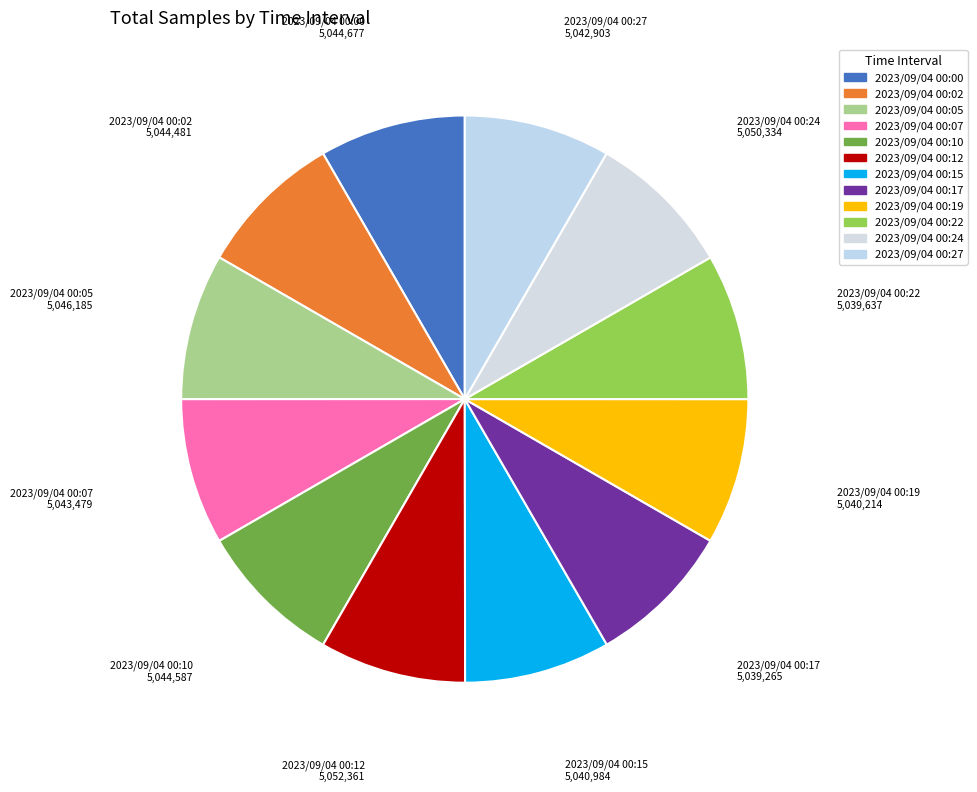

What is the smallest slice in the pie chart?

2023/09/04 00:17